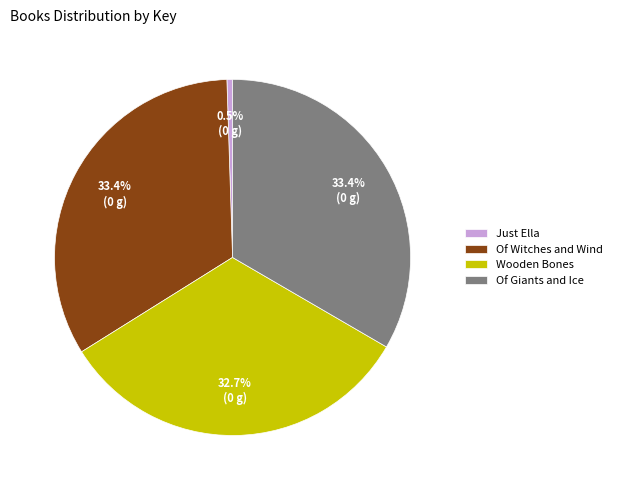

Do Wooden Bones and Of Giants and Ice together represent more than half of the pie?

Yes